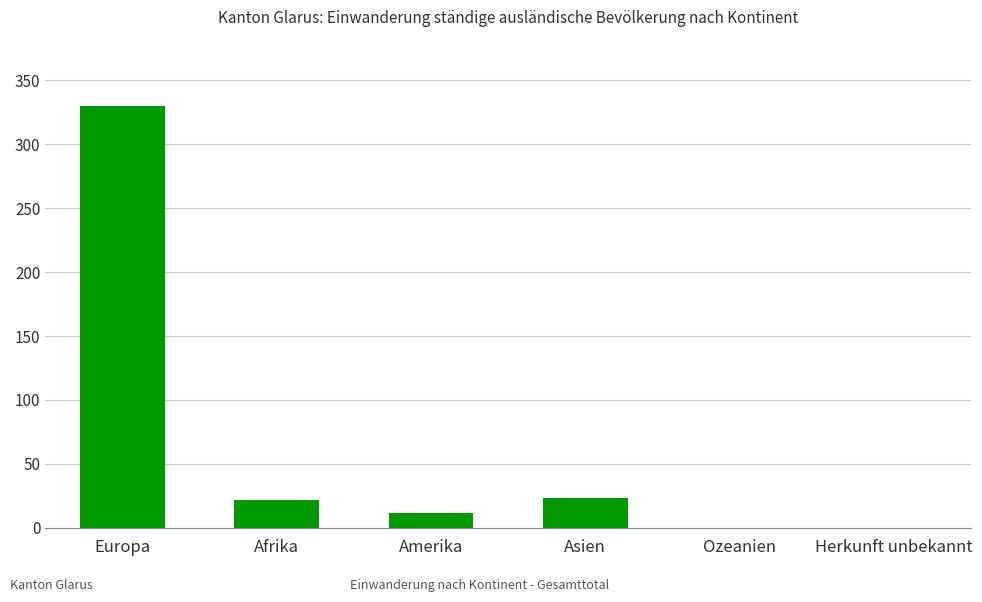

What is the greatest value displayed?

330